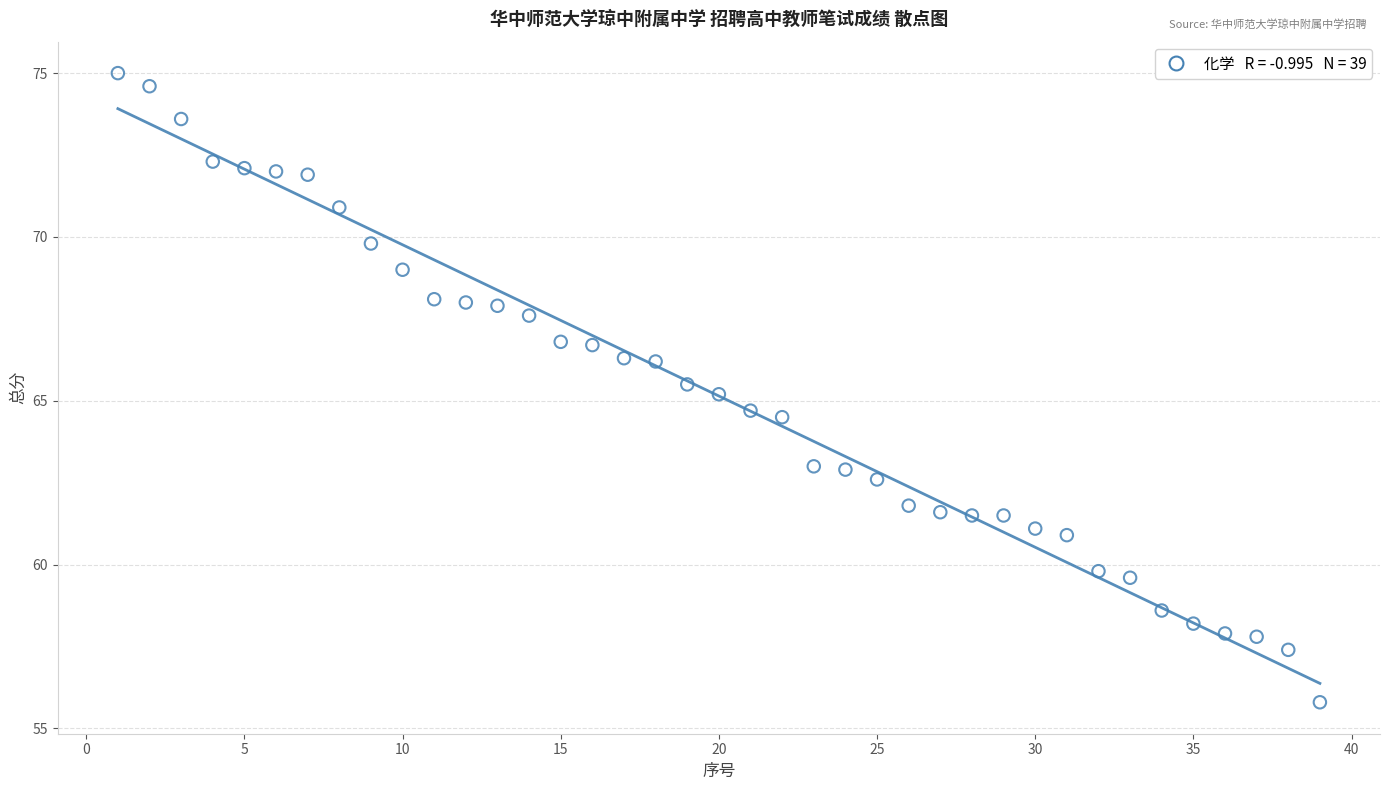

What is the range of X values (max minus min)?

38.0